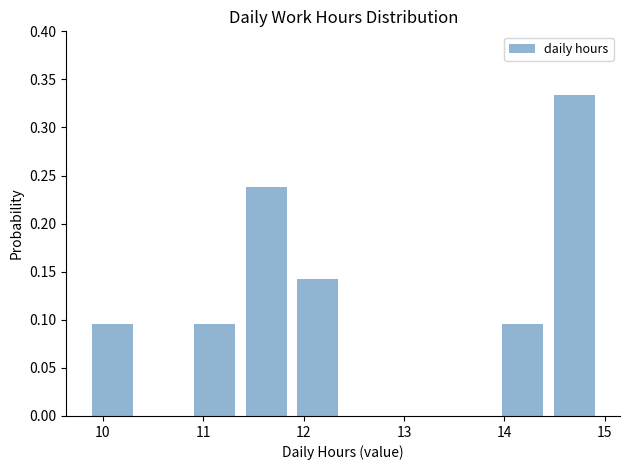

How tall is the bar that spans 11.4 to 11.9 on the x-axis? Neither the bar edges nor the heights are printed on the chart, so give them approximately, as read against the axes.

0.240